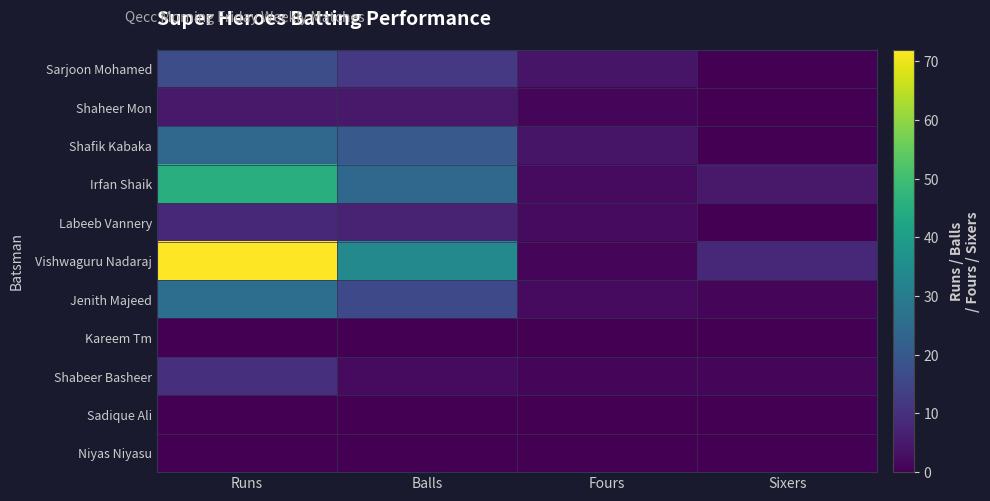

Which category has the highest value across all series?

Runs